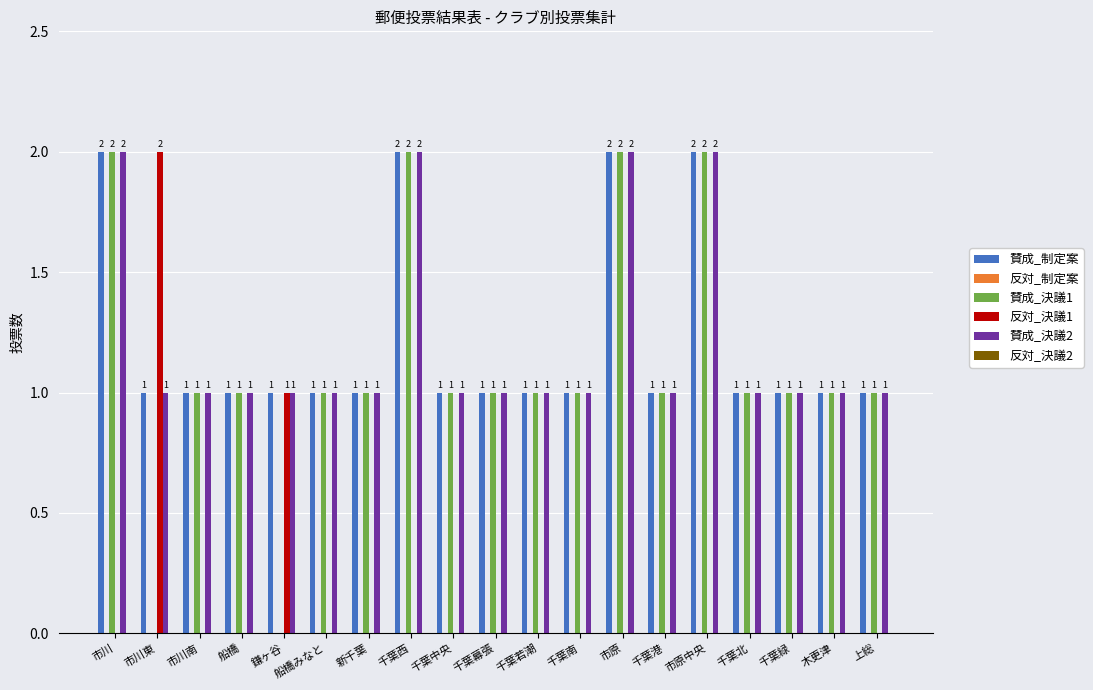

Count the number of data series in this chart.

4